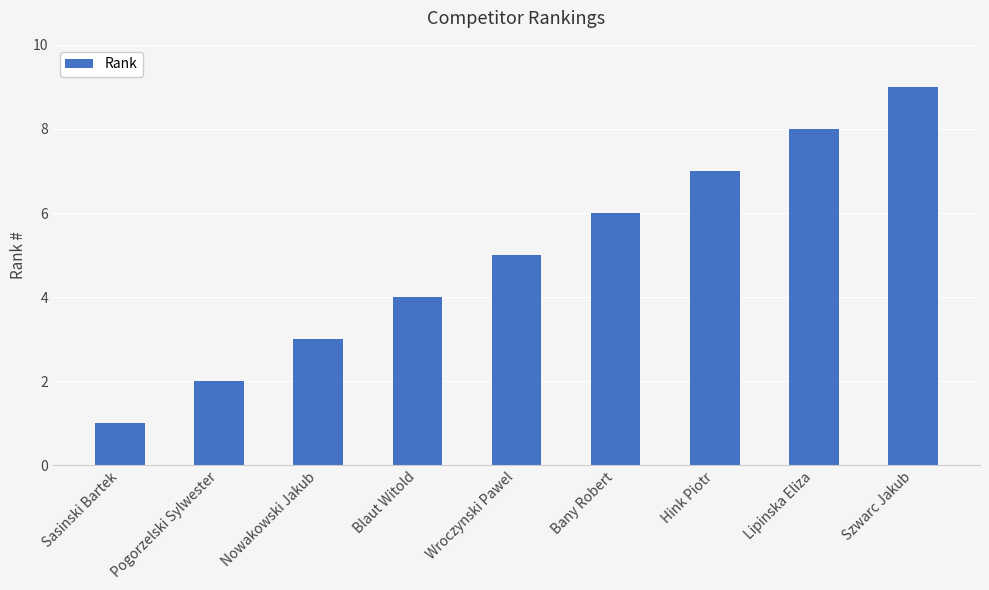

Which has a higher value, Nowakowski Jakub or Szwarc Jakub?

Szwarc Jakub